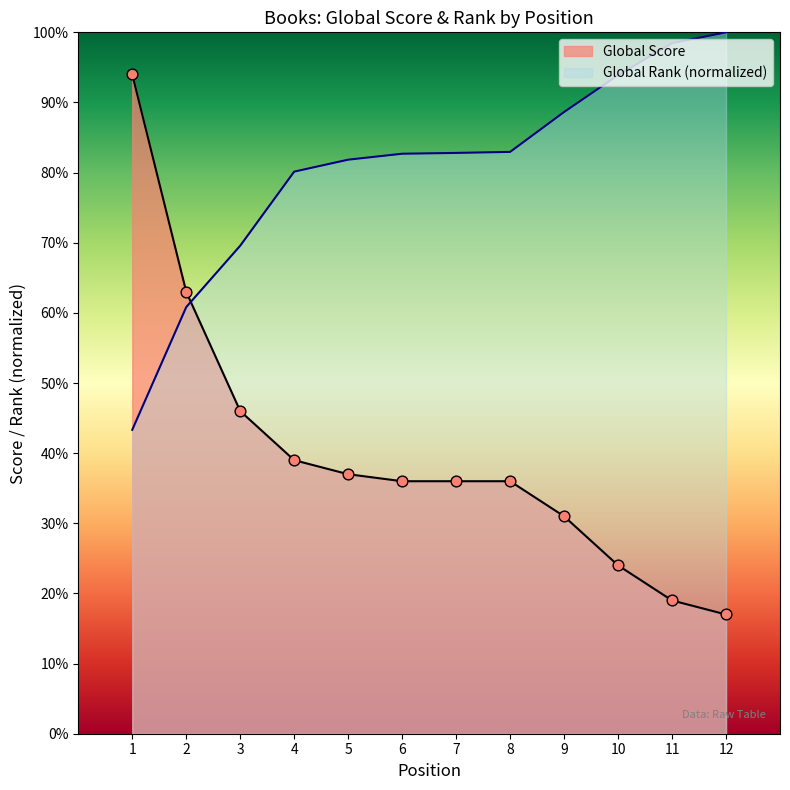

Which series has the widest spread of Y values?

Global Score